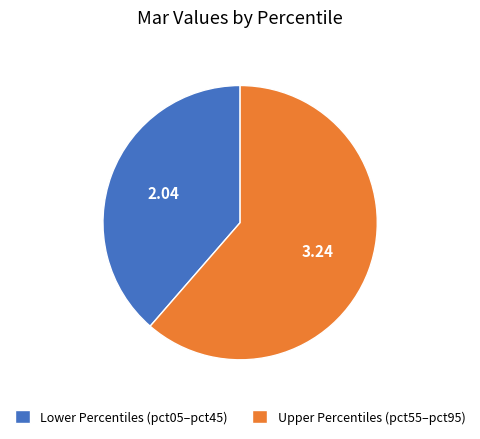

Combined, do Lower Percentiles (pct05–pct45) and Upper Percentiles (pct55–pct95) account for over 50%?

Yes